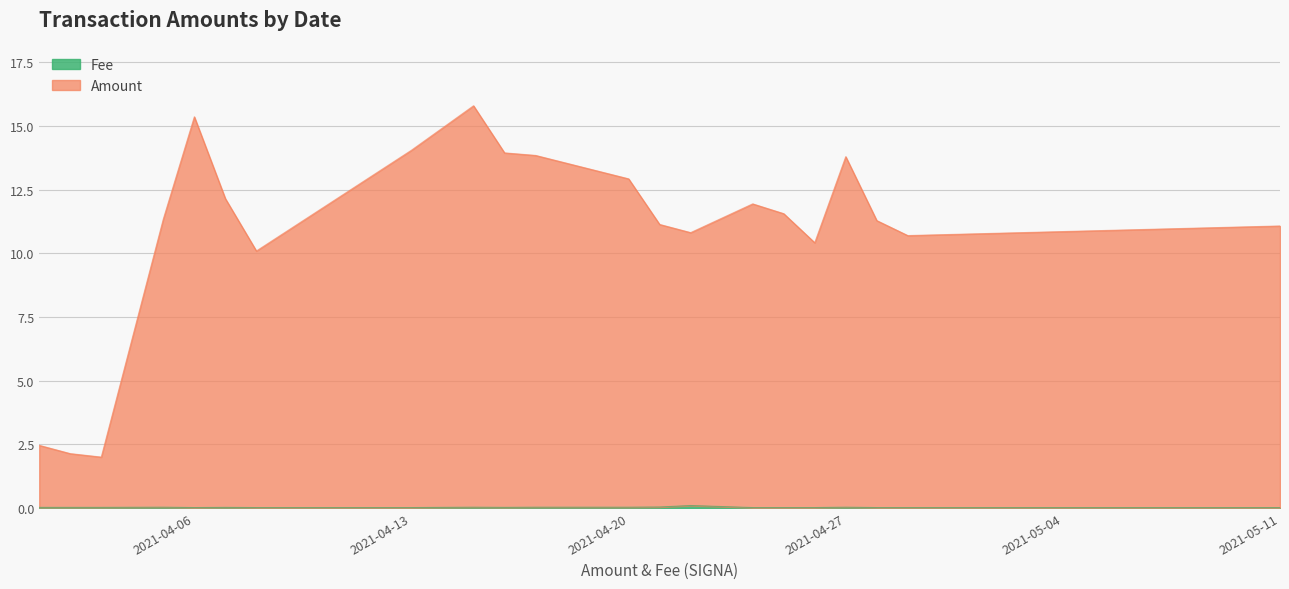

True or false: Amount and Fee intersect in this chart.

False